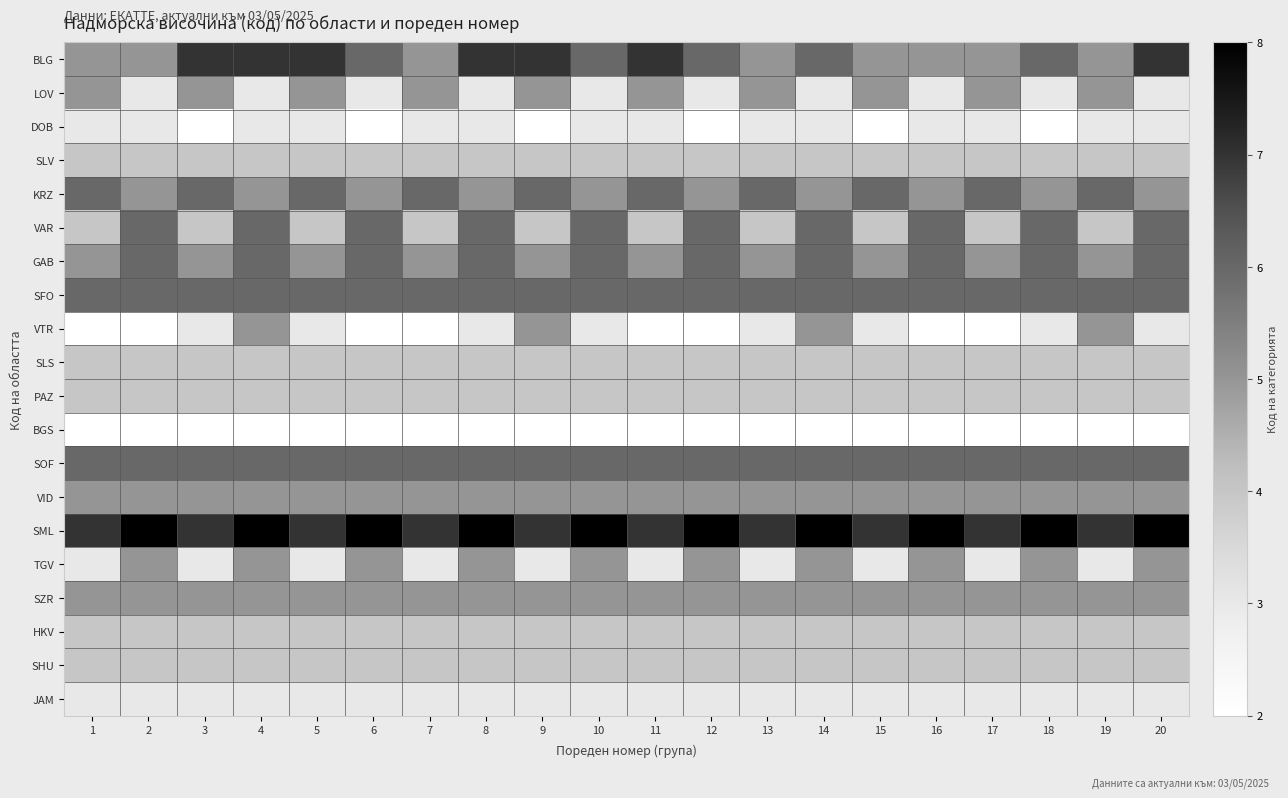

Reading left to right, what are all the values shown in this chart?

BLG: 1=5	2=5	3=7	4=7	5=7	6=6	7=5	8=7	9=7	10=6	11=7	12=6	13=5	14=6	15=5	16=5	17=5	18=6	19=5	20=7
LOV: 1=5	2=3	3=5	4=3	5=5	6=3	7=5	8=3	9=5	10=3	11=5	12=3	13=5	14=3	15=5	16=3	17=5	18=3	19=5	20=3
DOB: 1=3	2=3	3=2	4=3	5=3	6=2	7=3	8=3	9=2	10=3	11=3	12=2	13=3	14=3	15=2	16=3	17=3	18=2	19=3	20=3
SLV: 1=4	2=4	3=4	4=4	5=4	6=4	7=4	8=4	9=4	10=4	11=4	12=4	13=4	14=4	15=4	16=4	17=4	18=4	19=4	20=4
KRZ: 1=6	2=5	3=6	4=5	5=6	6=5	7=6	8=5	9=6	10=5	11=6	12=5	13=6	14=5	15=6	16=5	17=6	18=5	19=6	20=5
VAR: 1=4	2=6	3=4	4=6	5=4	6=6	7=4	8=6	9=4	10=6	11=4	12=6	13=4	14=6	15=4	16=6	17=4	18=6	19=4	20=6
GAB: 1=5	2=6	3=5	4=6	5=5	6=6	7=5	8=6	9=5	10=6	11=5	12=6	13=5	14=6	15=5	16=6	17=5	18=6	19=5	20=6
SFO: 1=6	2=6	3=6	4=6	5=6	6=6	7=6	8=6	9=6	10=6	11=6	12=6	13=6	14=6	15=6	16=6	17=6	18=6	19=6	20=6
VTR: 1=2	2=2	3=3	4=5	5=3	6=2	7=2	8=3	9=5	10=3	11=2	12=2	13=3	14=5	15=3	16=2	17=2	18=3	19=5	20=3
SLS: 1=4	2=4	3=4	4=4	5=4	6=4	7=4	8=4	9=4	10=4	11=4	12=4	13=4	14=4	15=4	16=4	17=4	18=4	19=4	20=4
PAZ: 1=4	2=4	3=4	4=4	5=4	6=4	7=4	8=4	9=4	10=4	11=4	12=4	13=4	14=4	15=4	16=4	17=4	18=4	19=4	20=4
BGS: 1=2	2=2	3=2	4=2	5=2	6=2	7=2	8=2	9=2	10=2	11=2	12=2	13=2	14=2	15=2	16=2	17=2	18=2	19=2	20=2
SOF: 1=6	2=6	3=6	4=6	5=6	6=6	7=6	8=6	9=6	10=6	11=6	12=6	13=6	14=6	15=6	16=6	17=6	18=6	19=6	20=6
VID: 1=5	2=5	3=5	4=5	5=5	6=5	7=5	8=5	9=5	10=5	11=5	12=5	13=5	14=5	15=5	16=5	17=5	18=5	19=5	20=5
SML: 1=7	2=8	3=7	4=8	5=7	6=8	7=7	8=8	9=7	10=8	11=7	12=8	13=7	14=8	15=7	16=8	17=7	18=8	19=7	20=8
TGV: 1=3	2=5	3=3	4=5	5=3	6=5	7=3	8=5	9=3	10=5	11=3	12=5	13=3	14=5	15=3	16=5	17=3	18=5	19=3	20=5
SZR: 1=5	2=5	3=5	4=5	5=5	6=5	7=5	8=5	9=5	10=5	11=5	12=5	13=5	14=5	15=5	16=5	17=5	18=5	19=5	20=5
HKV: 1=4	2=4	3=4	4=4	5=4	6=4	7=4	8=4	9=4	10=4	11=4	12=4	13=4	14=4	15=4	16=4	17=4	18=4	19=4	20=4
SHU: 1=4	2=4	3=4	4=4	5=4	6=4	7=4	8=4	9=4	10=4	11=4	12=4	13=4	14=4	15=4	16=4	17=4	18=4	19=4	20=4
JAM: 1=3	2=3	3=3	4=3	5=3	6=3	7=3	8=3	9=3	10=3	11=3	12=3	13=3	14=3	15=3	16=3	17=3	18=3	19=3	20=3